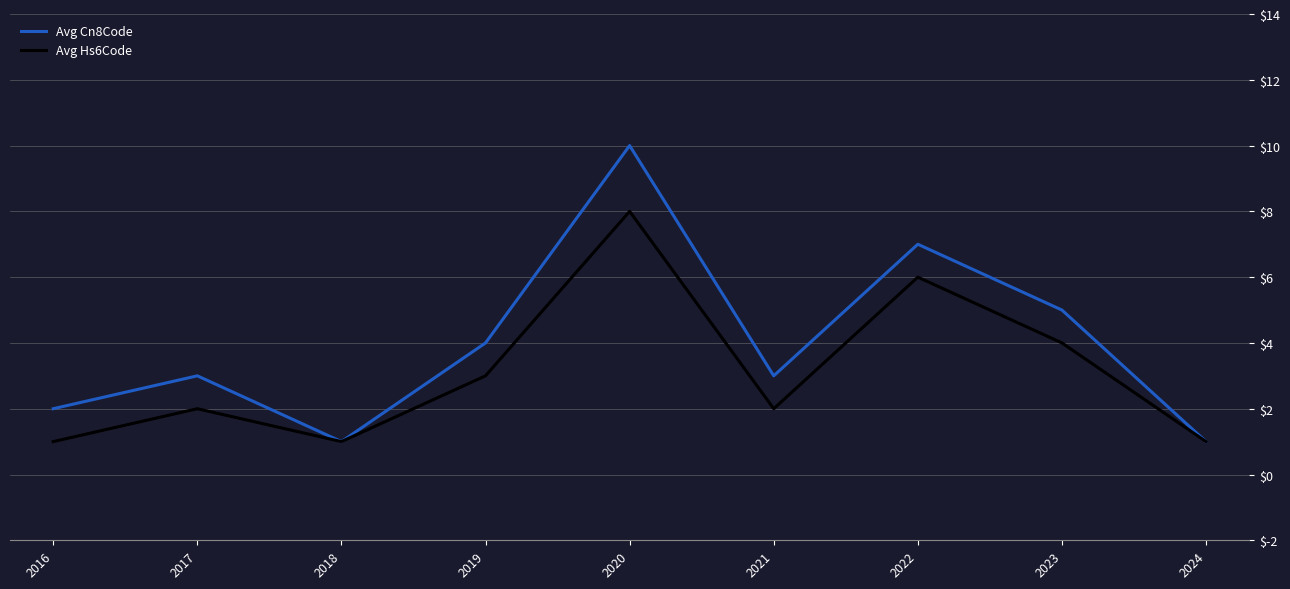

Reading left to right, what are all the values shown in this chart?

Avg Cn8Code: 2	3	1	4	10	3	7	5	1
Avg Hs6Code: 1	2	1	3	8	2	6	4	1